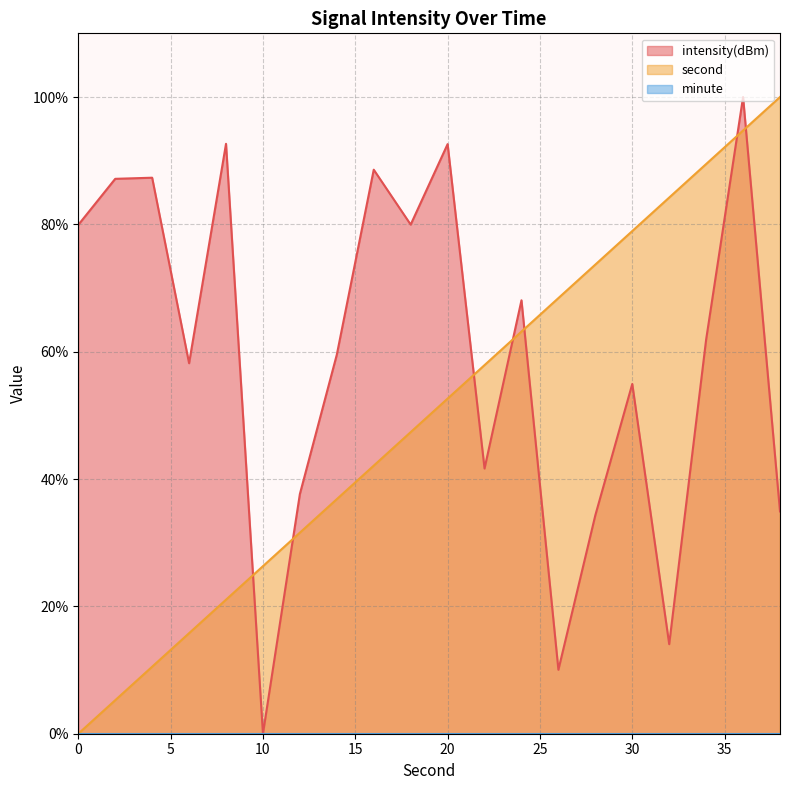

What is the average value of the intensity series?

59.2